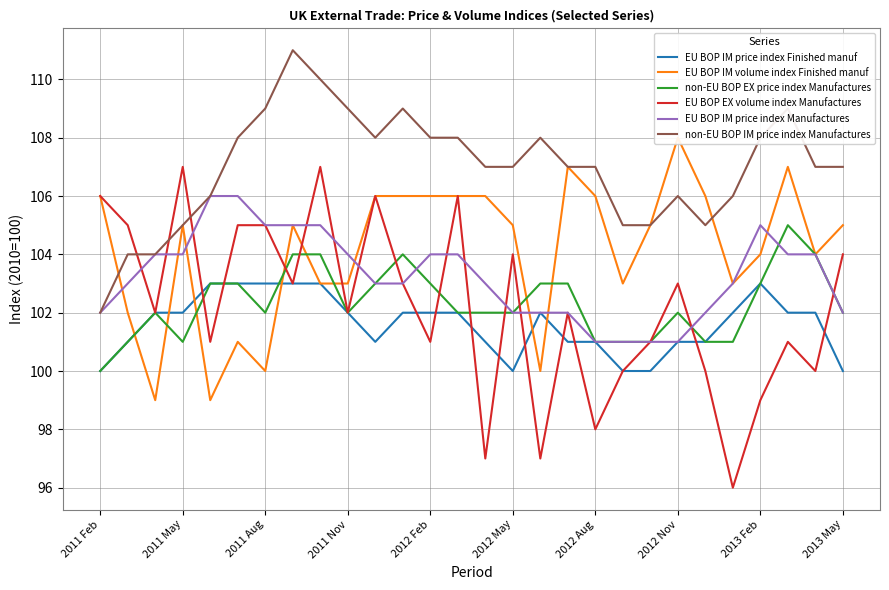

How many lines are shown in the chart?

6